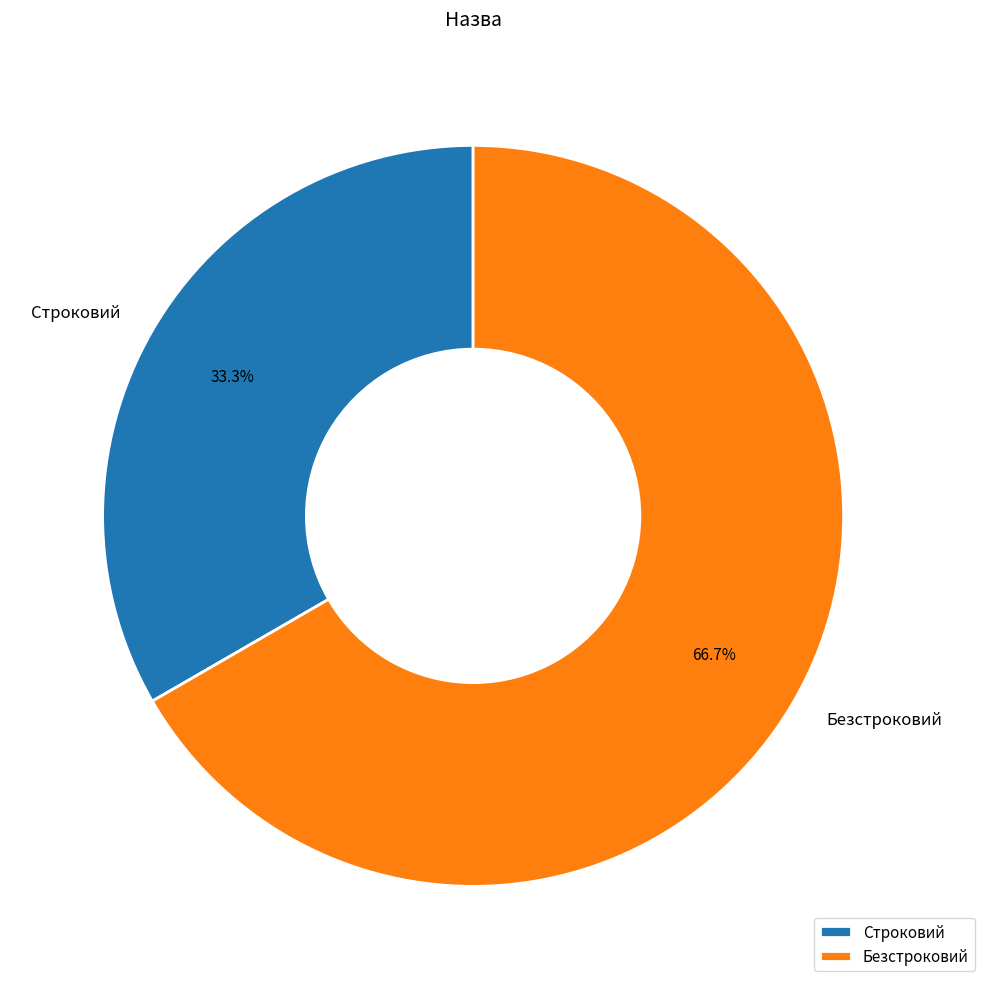

How many slices are in this pie chart?

2